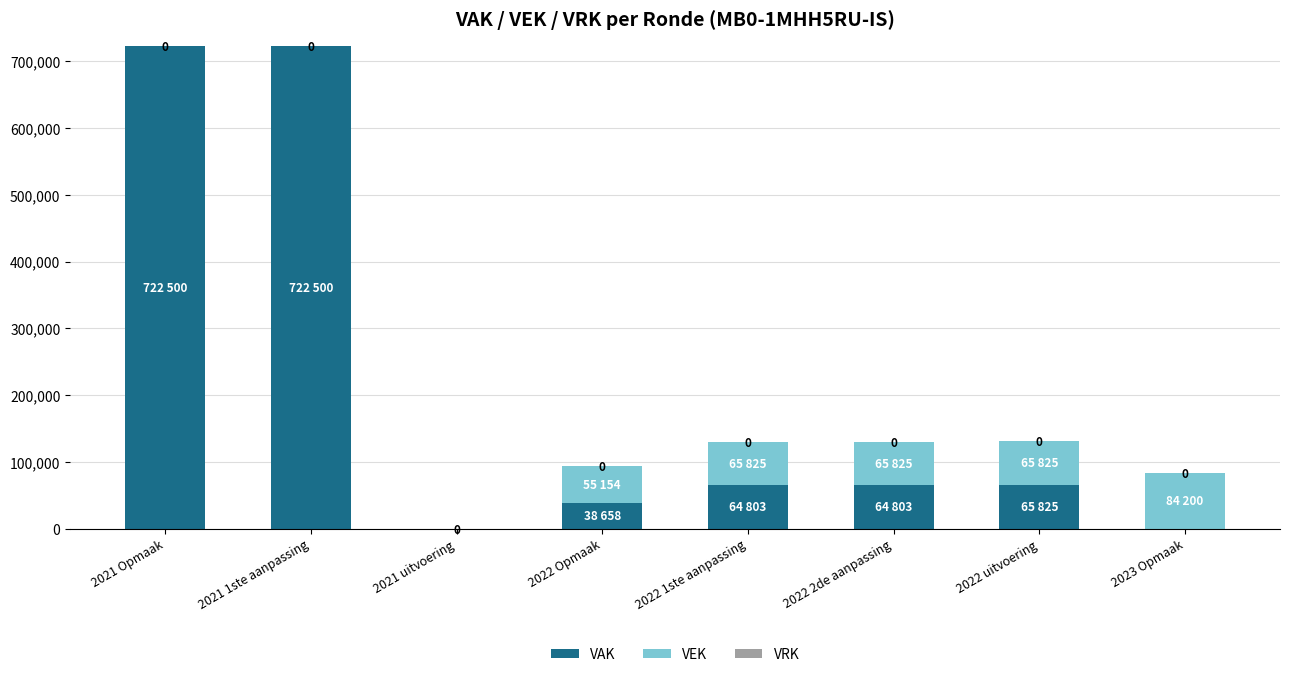

Count the number of data series in this chart.

2